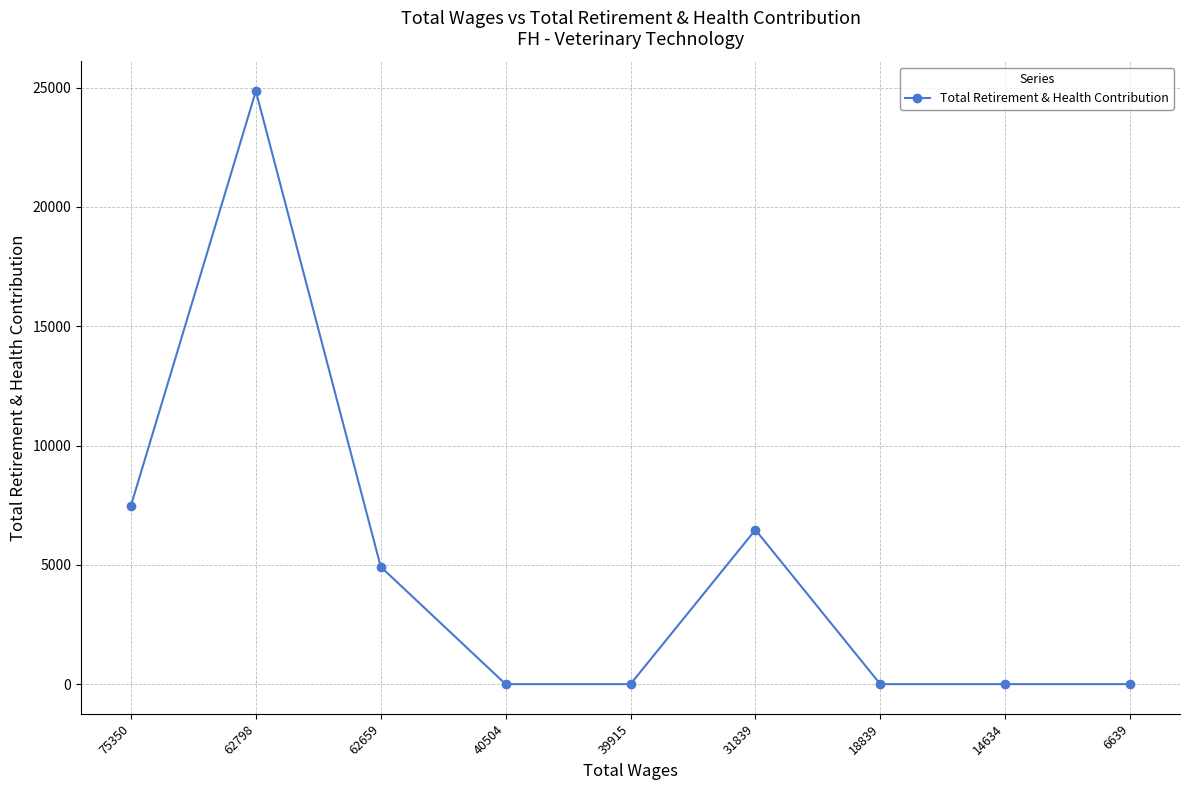

What value does the data have at 62798, to the nearest 100?

24900